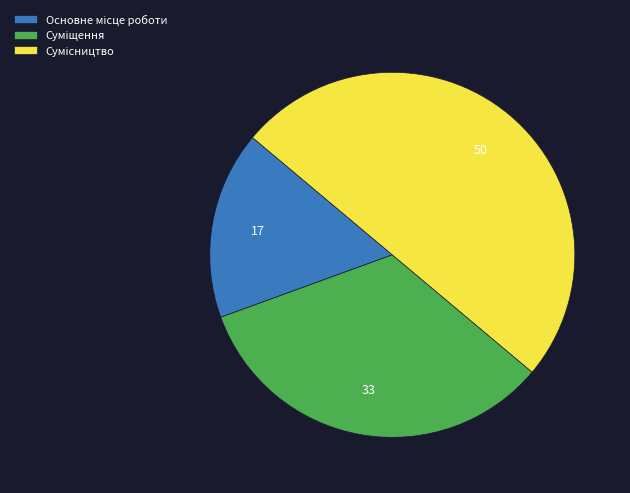

Rank the categories by value from highest to lowest.

Сумісництво, Суміщення, Основне місце роботи